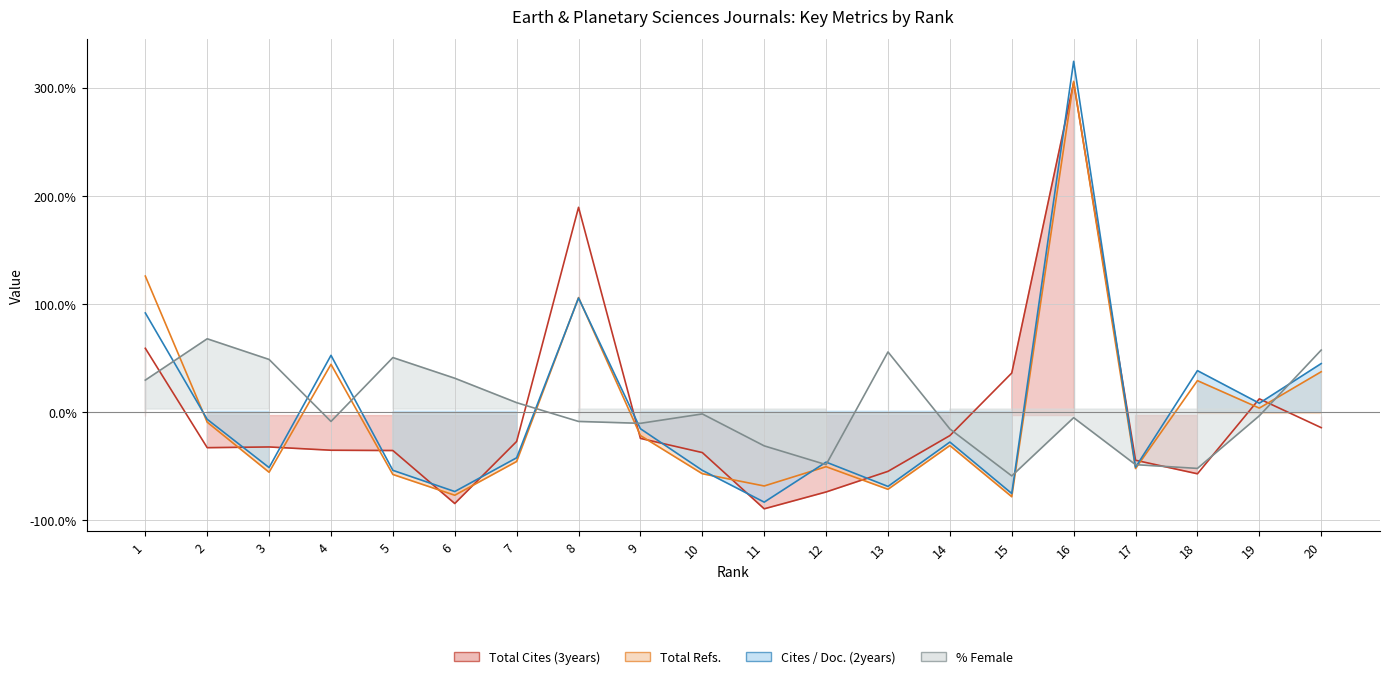

Rank the series by their maximum value, from lowest to highest.

%Female, Total Cites (3years), Total Refs., Cites / Doc. (2years)